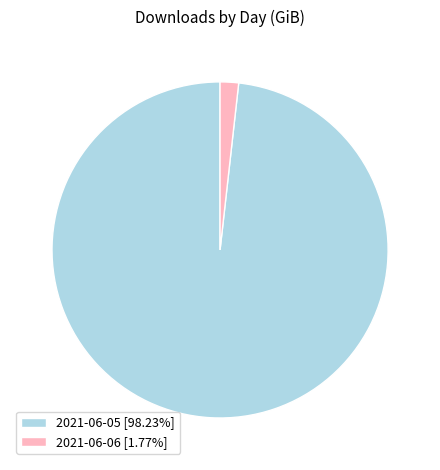

Is 2021-06-06 [1.77%] the majority of the pie?

No